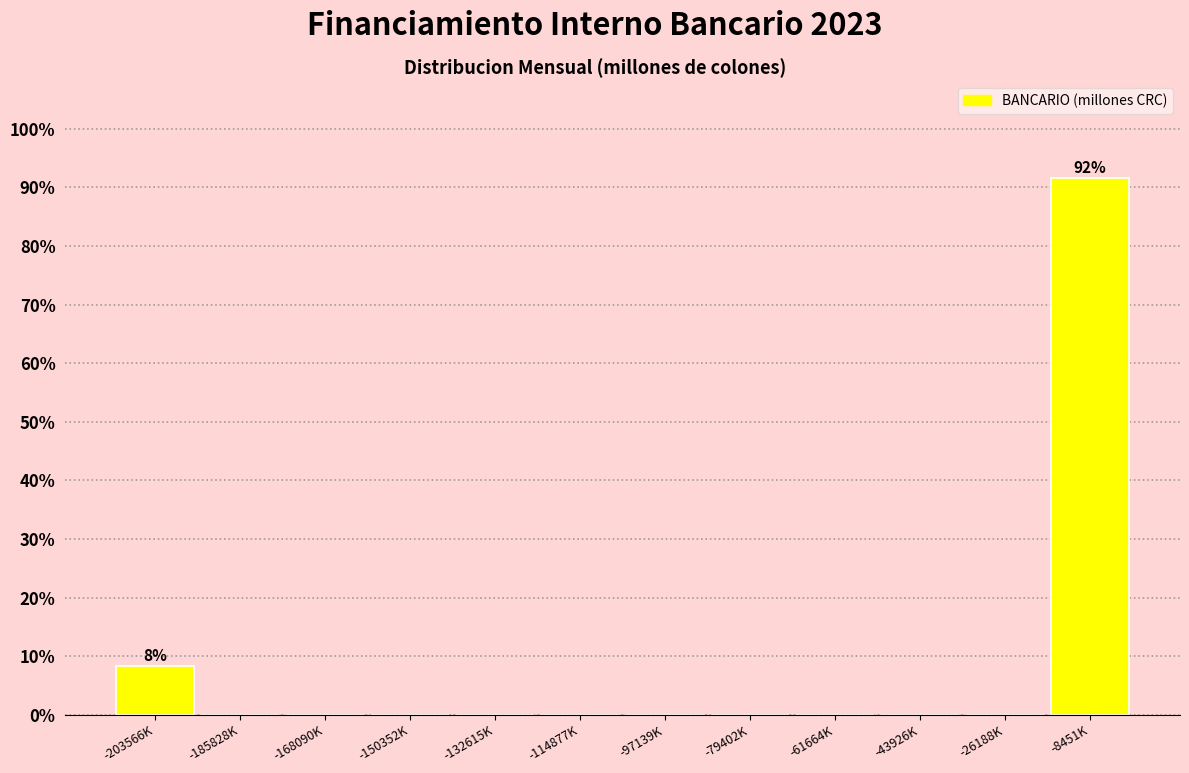

Reading left to right, list all the values displayed in this chart.

-203566K=8.3	-185828K=0.0	-168090K=0.0	-150352K=0.0	-132615K=0.0	-114877K=0.0	-97139K=0.0	-79402K=0.0	-61664K=0.0	-43926K=0.0	-26188K=0.0	-8451K=91.7